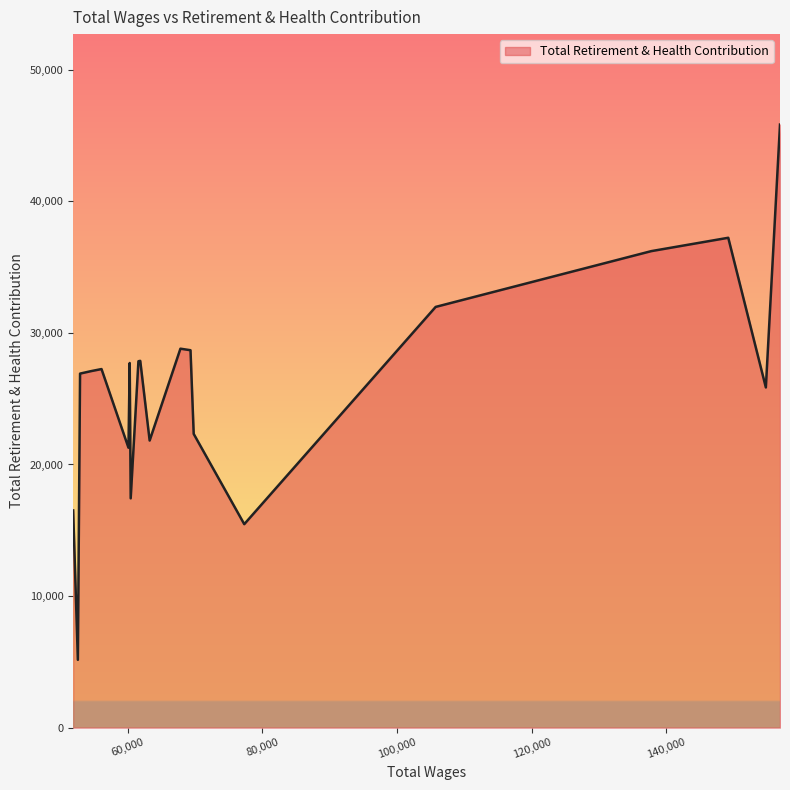

How many lines are shown in the chart?

1